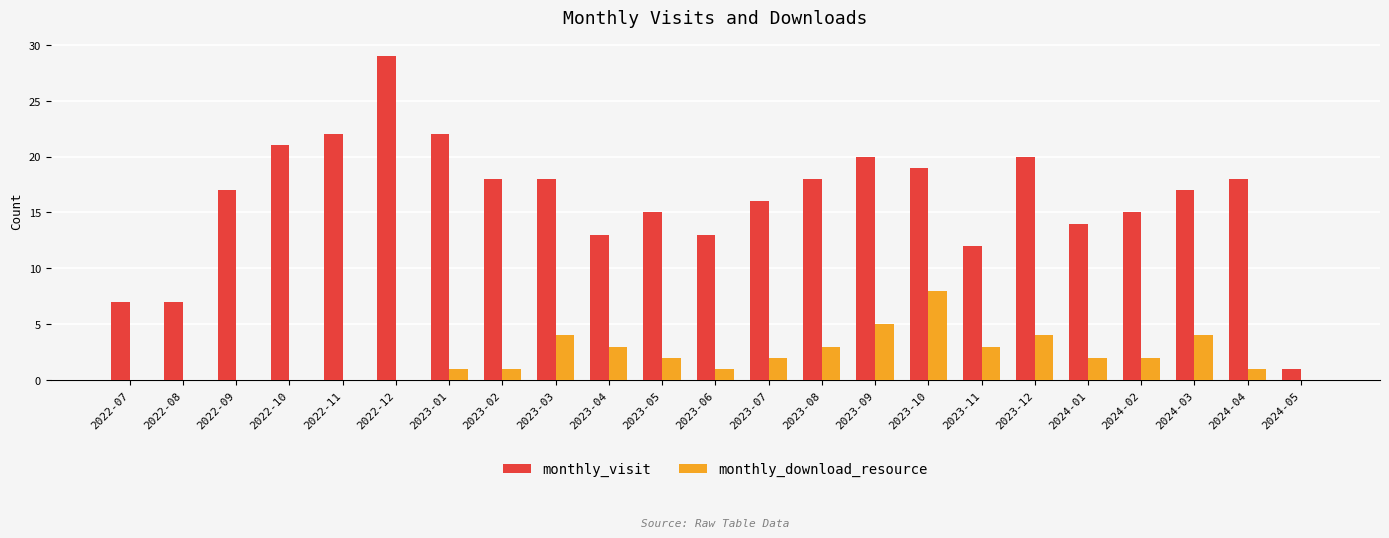

At which category is the sum across all series the highest?

2022-12